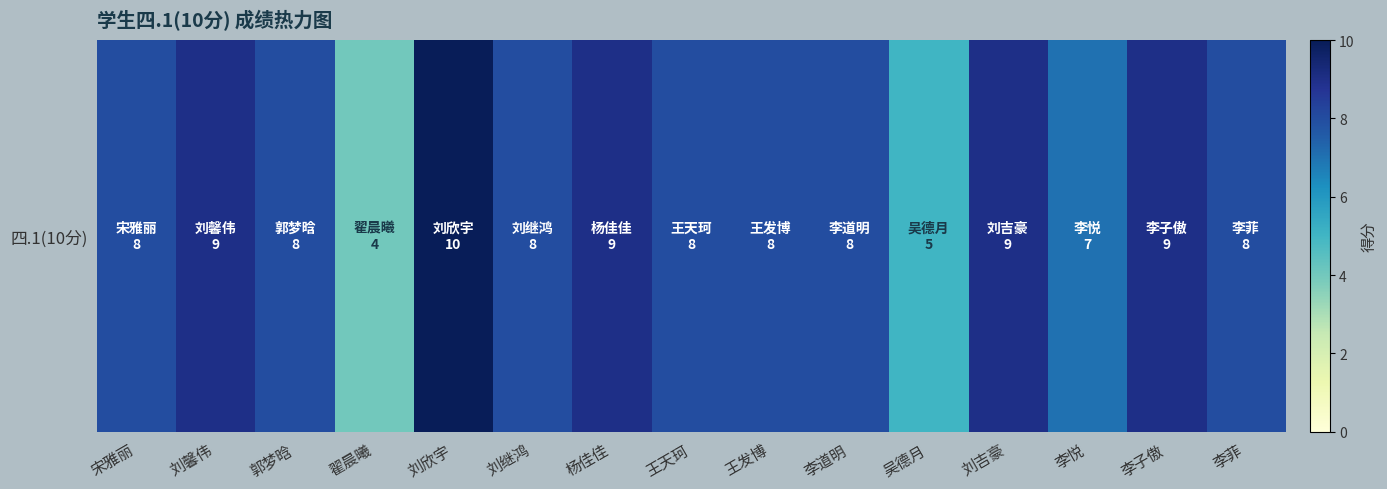

List the labels in order of value, smallest first.

翟晨曦, 吴德月, 李悦, 宋雅丽, 郭梦晗, 刘继鸿, 王天珂, 王发博, 李道明, 李菲, 刘馨伟, 杨佳佳, 刘吉豪, 李子傲, 刘欣宇